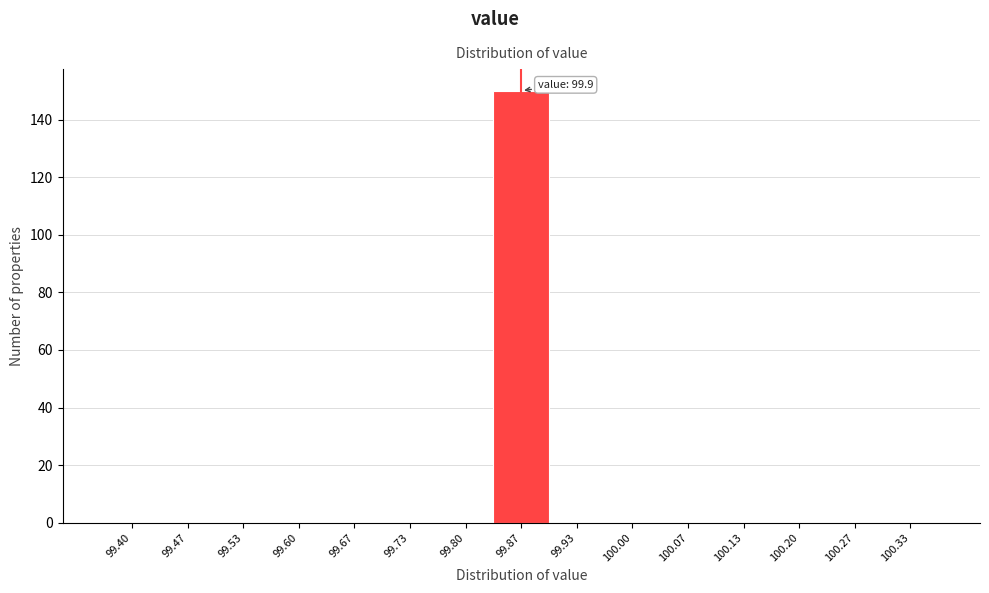

Reading left to right, what are all the values shown in this chart?

99.40=0	99.47=0	99.53=0	99.60=0	99.67=0	99.73=0	99.80=0	99.87=150	99.93=0	100.00=0	100.07=0	100.13=0	100.20=0	100.27=0	100.33=0